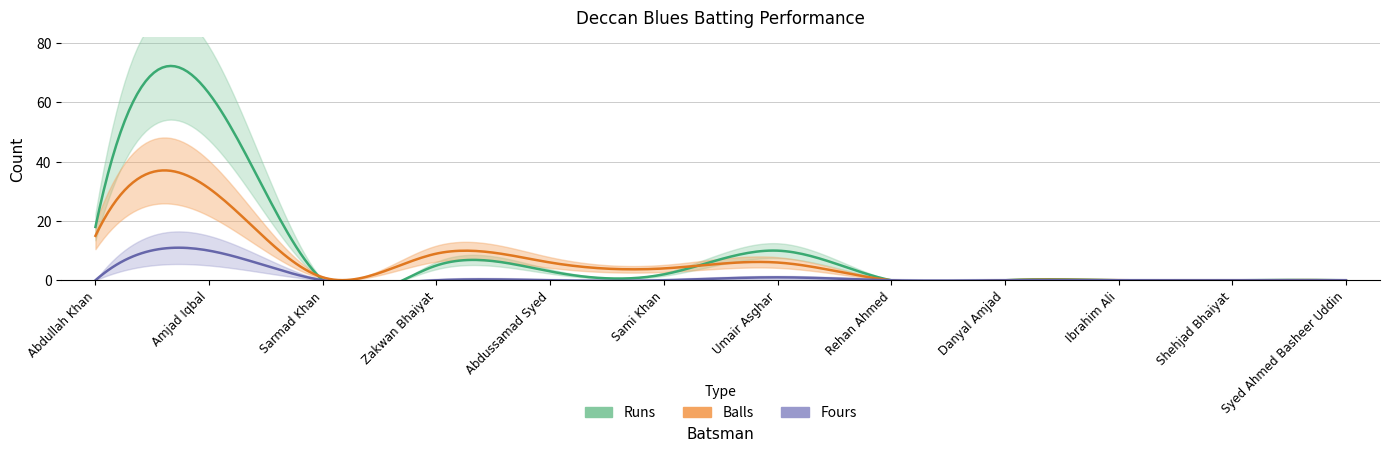

The Balls series shows -21 at Rehan Ahmed. True or false?

False